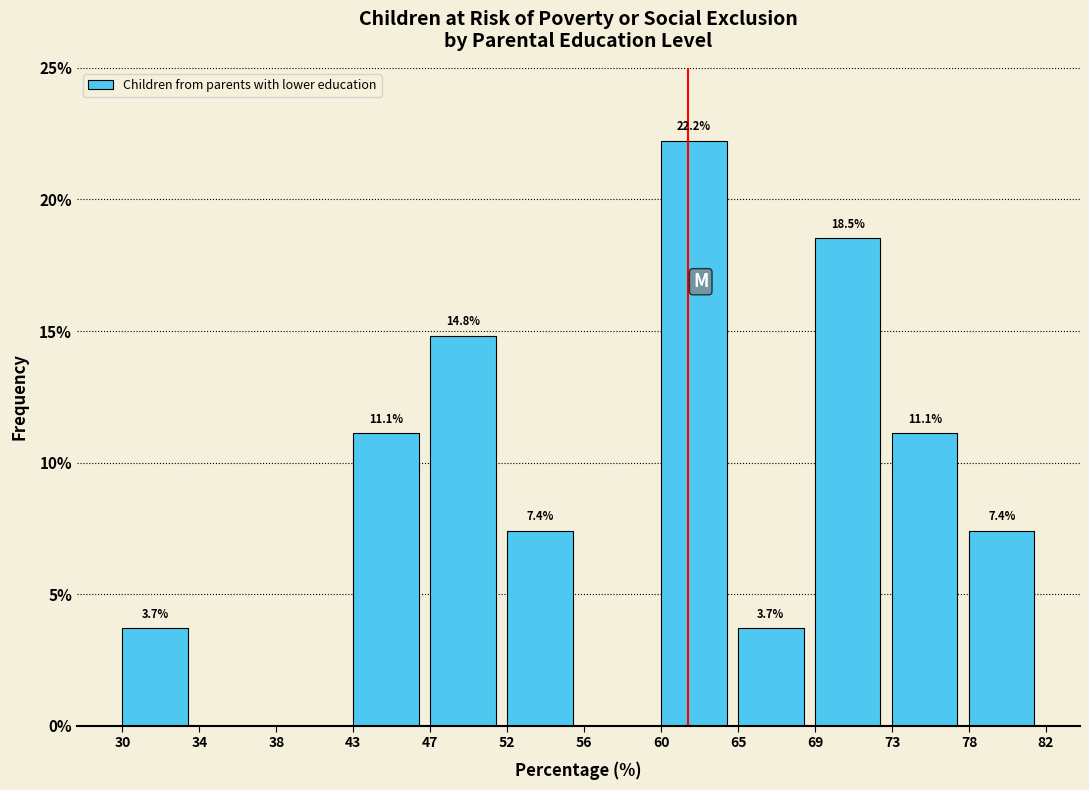

Reading left to right, list all the values displayed in this chart.

30=3.7	34=0.0	38=0.0	43=11.1	47=14.8	52=7.4	56=0.0	60=22.2	65=3.7	69=18.5	73=11.1	78=7.4